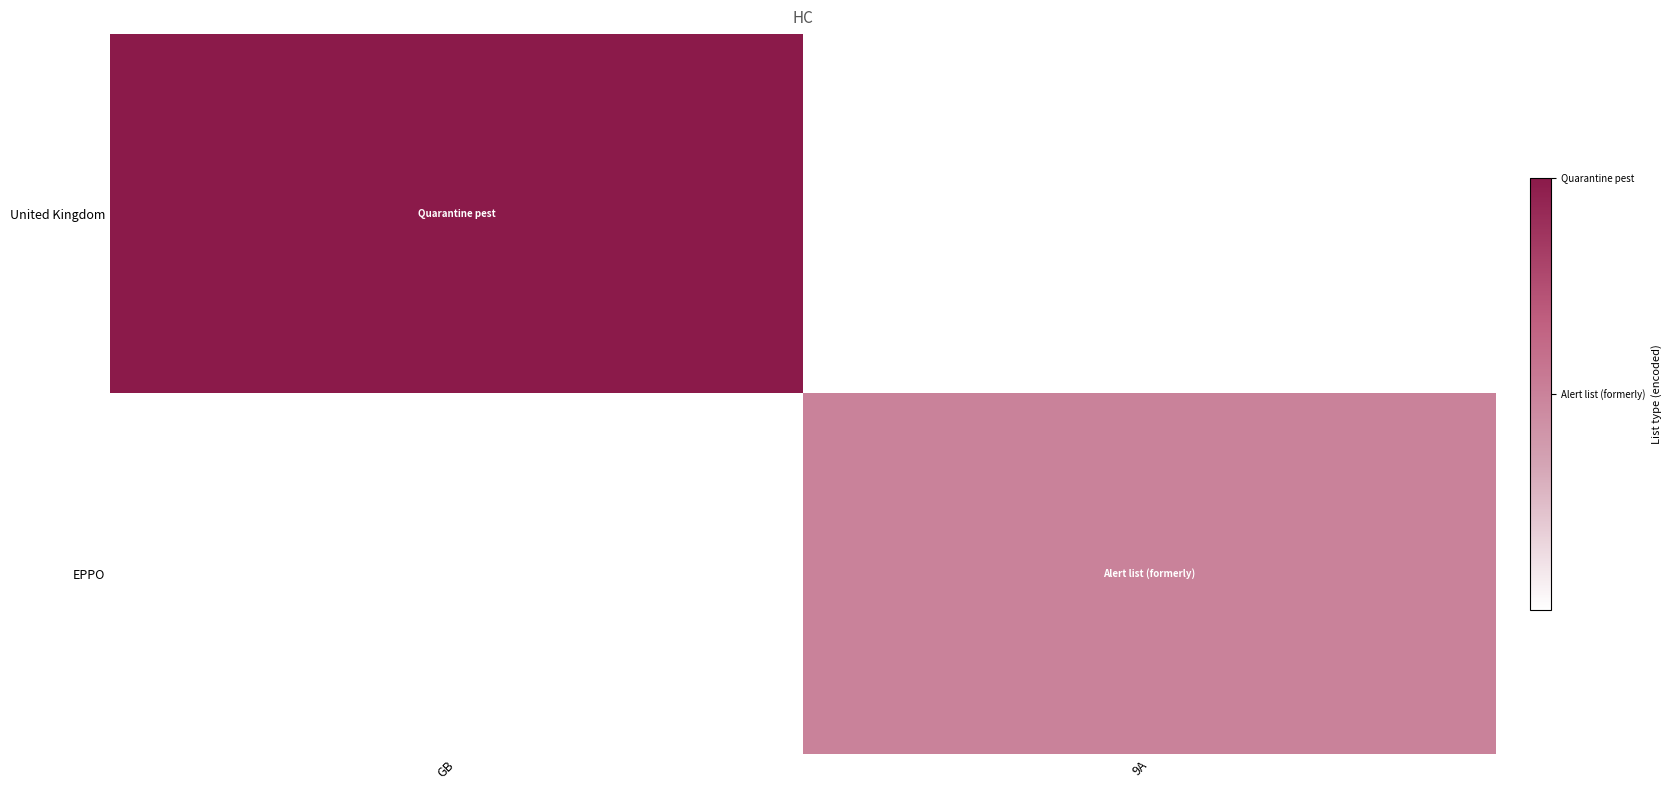

Reading right to left, transcribe all the data shown in this chart.

United Kingdom: 9A=0	GB=2
EPPO: 9A=1	GB=0